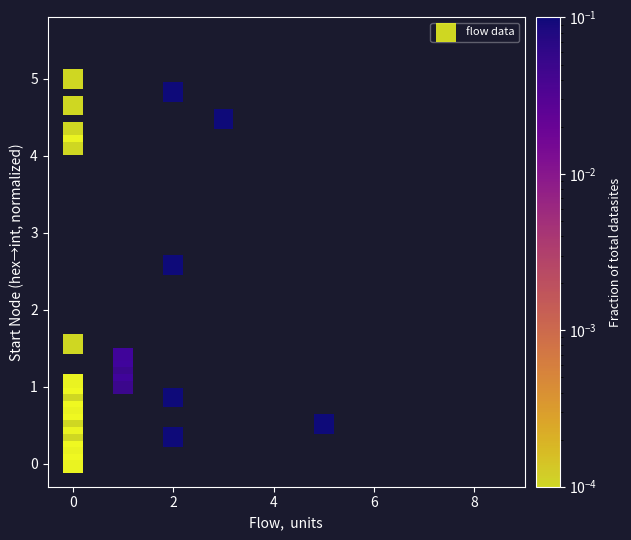

What Y value in the scatter plot is closest to 2?

1.6